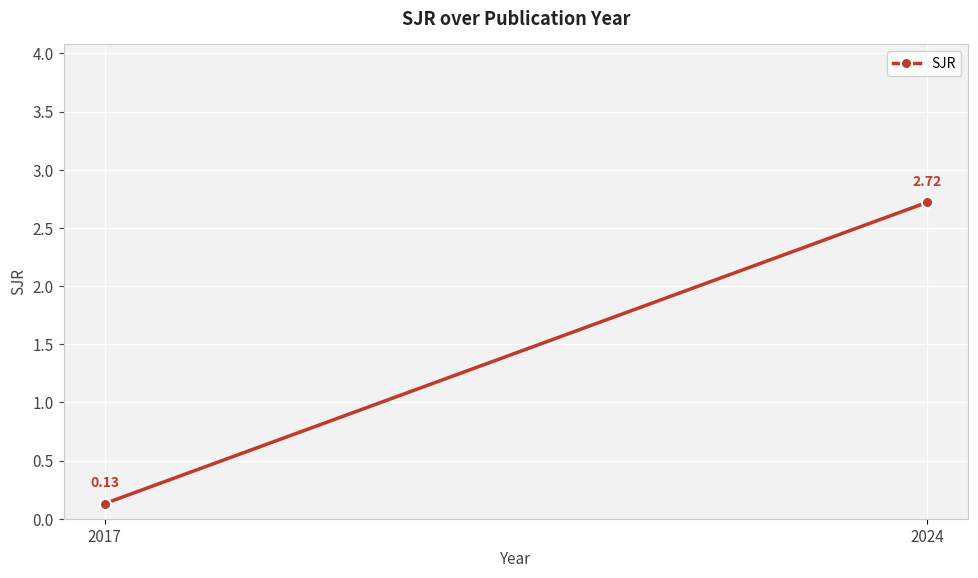

At which category does the chart reach its minimum across all series?

2017